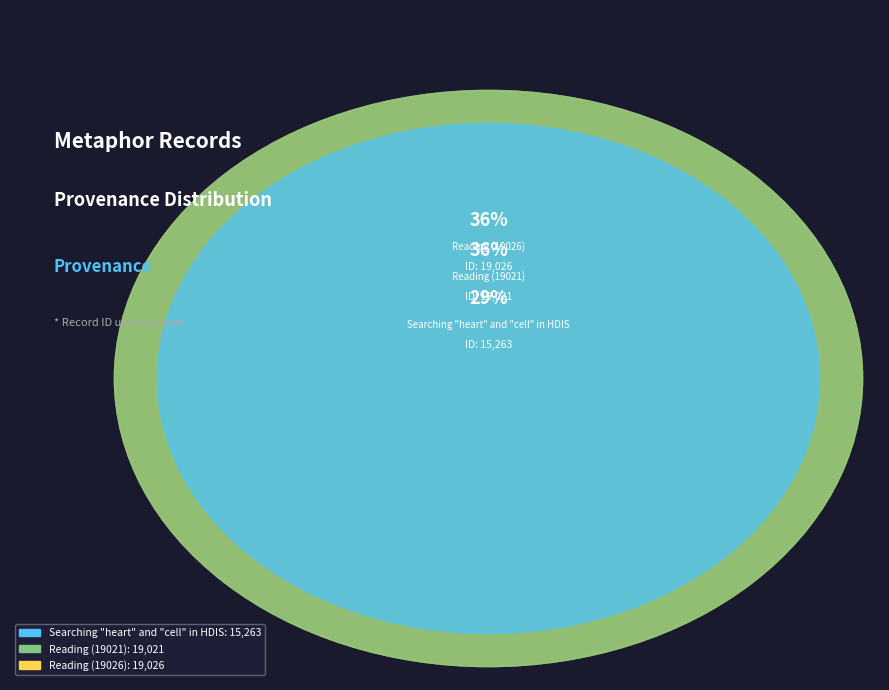

Which category has the smallest portion of the pie?

Searching "heart" and "cell" in HDIS